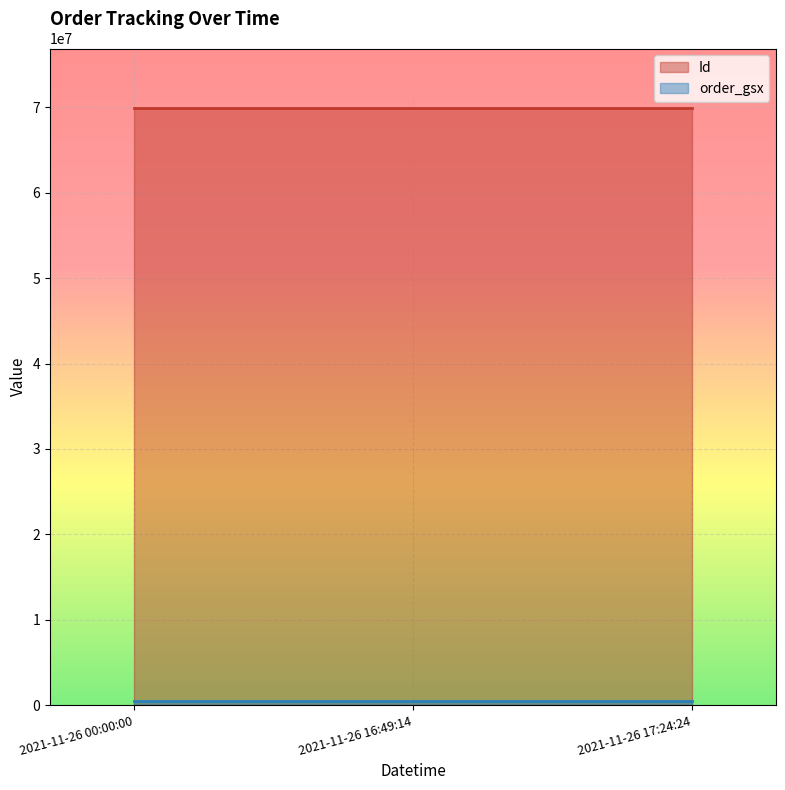

At 2021-11-26 17:24:24, list the series in order from smallest to largest.

order_gsx, Id